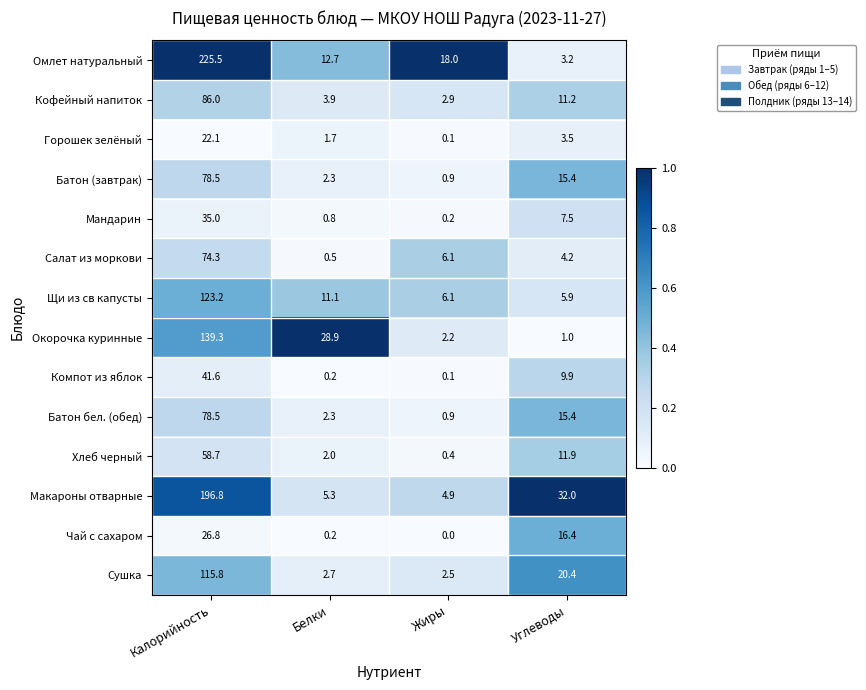

What value does the Окорочка куринные series have at Углеводы?

1.0